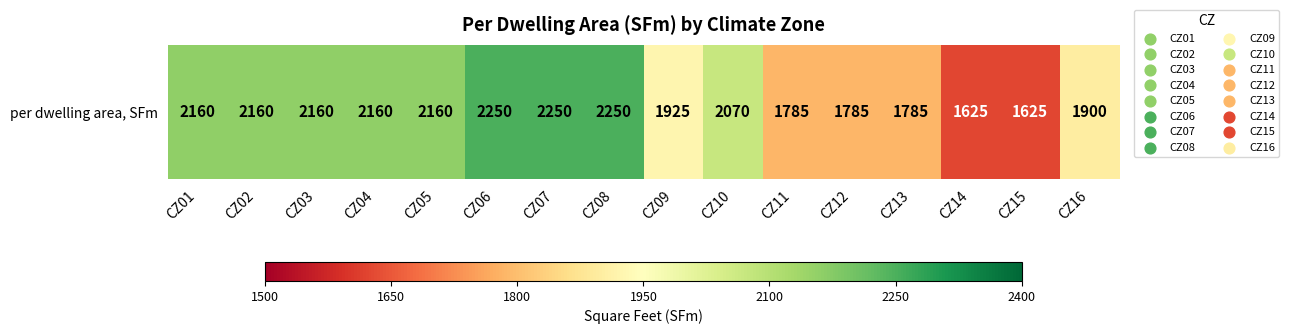

The value at CZ02 is 2160. True or false?

True